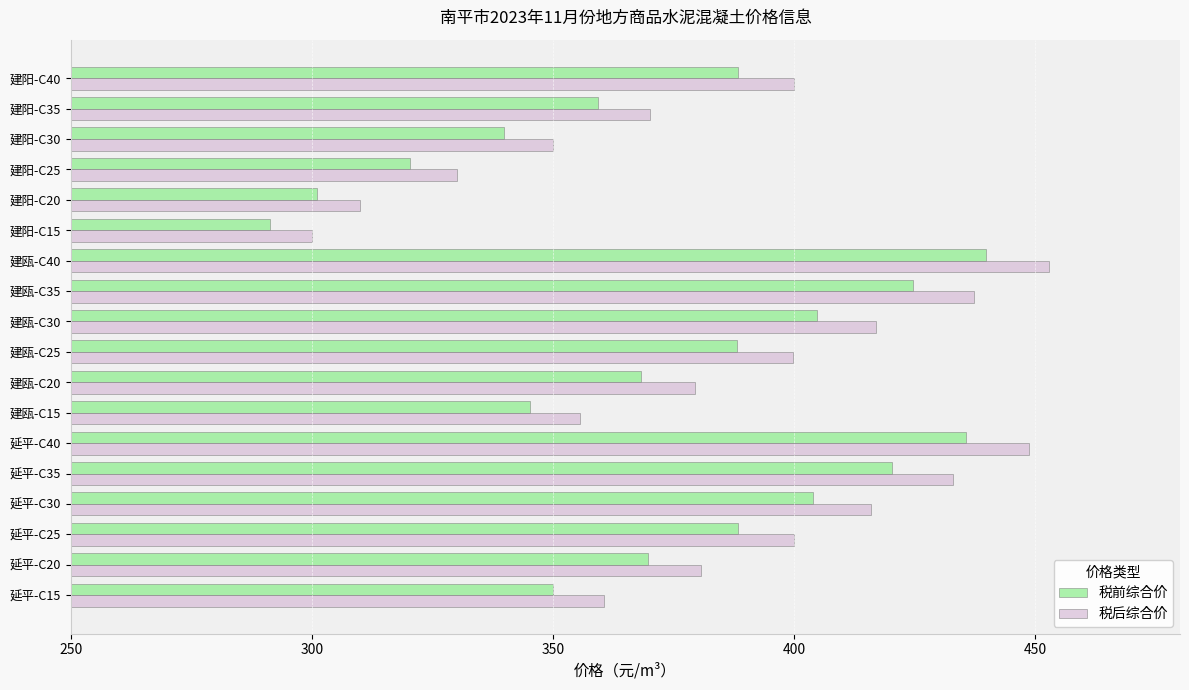

Which series has the largest total across all categories?

税后综合价